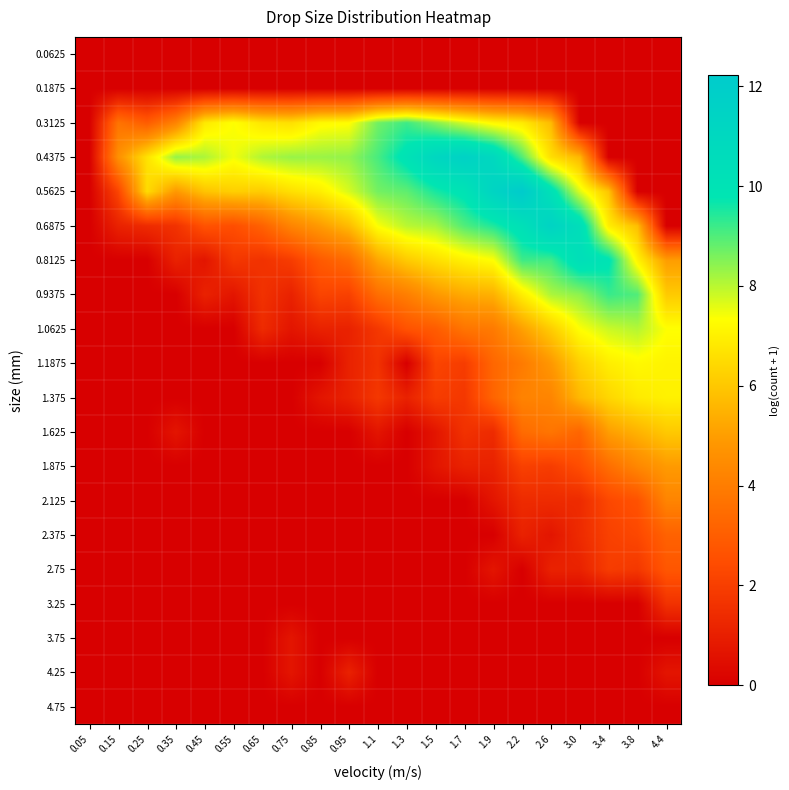

What is the spread (max minus min) of values at 0.15?

4.6